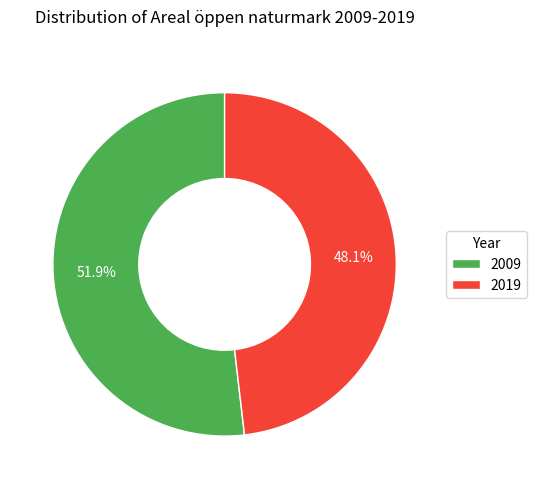

What is the smallest slice in the pie chart?

2019